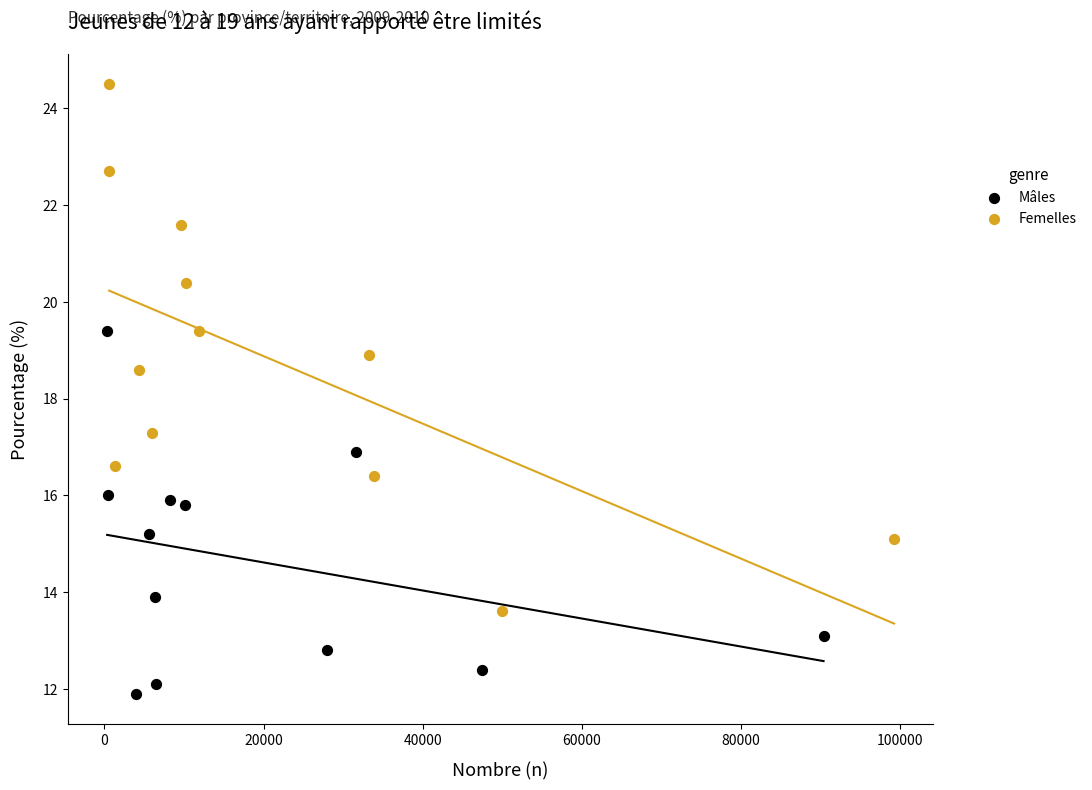

Which series has the largest Y range (max minus min)?

Femelles